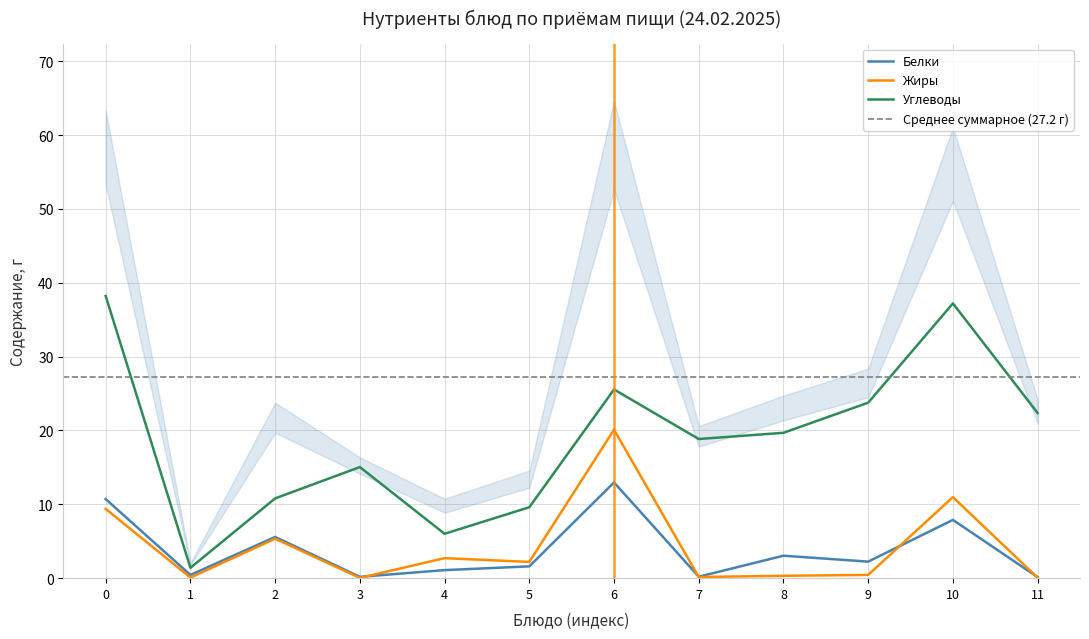

Reading right to left, transcribe all the data shown in this chart.

Белки: 0.1	7.9	2.2	3.0	0.2	13.0	1.6	1.1	0.2	5.6	0.4	10.7
Жиры: 0.1	11.0	0.4	0.3	0.2	20.1	2.2	2.7	0.0	5.3	0.1	9.4
Углеводы: 22.4	37.2	23.8	19.7	18.8	25.6	9.6	6.0	15.0	10.8	1.4	38.2